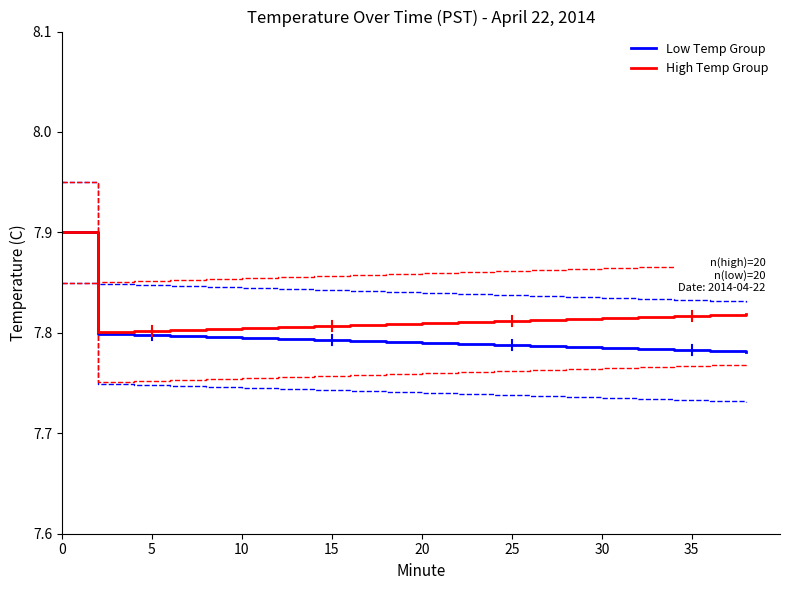

True or false: Low Temp Group and High Temp Group cross at least once.

False